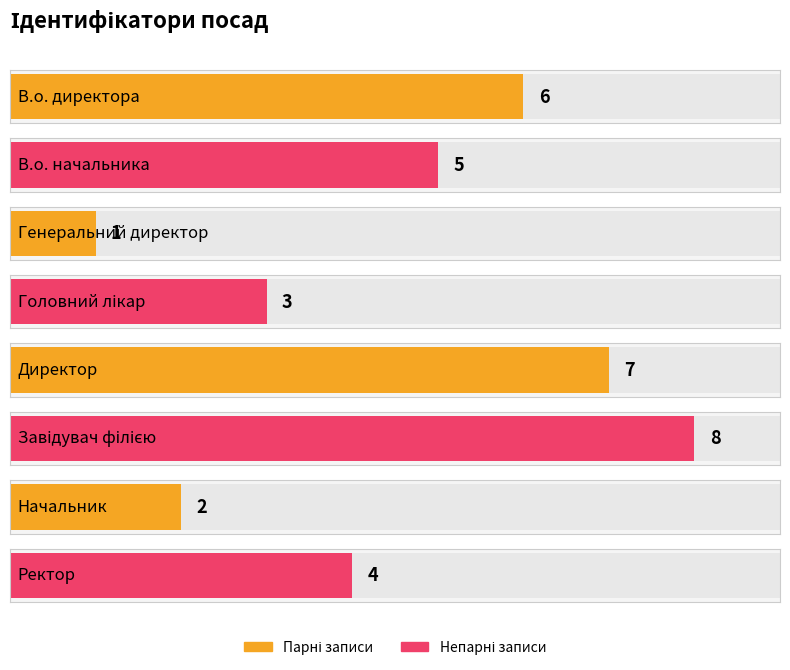

At which label is the value closest to 4?

Ректор